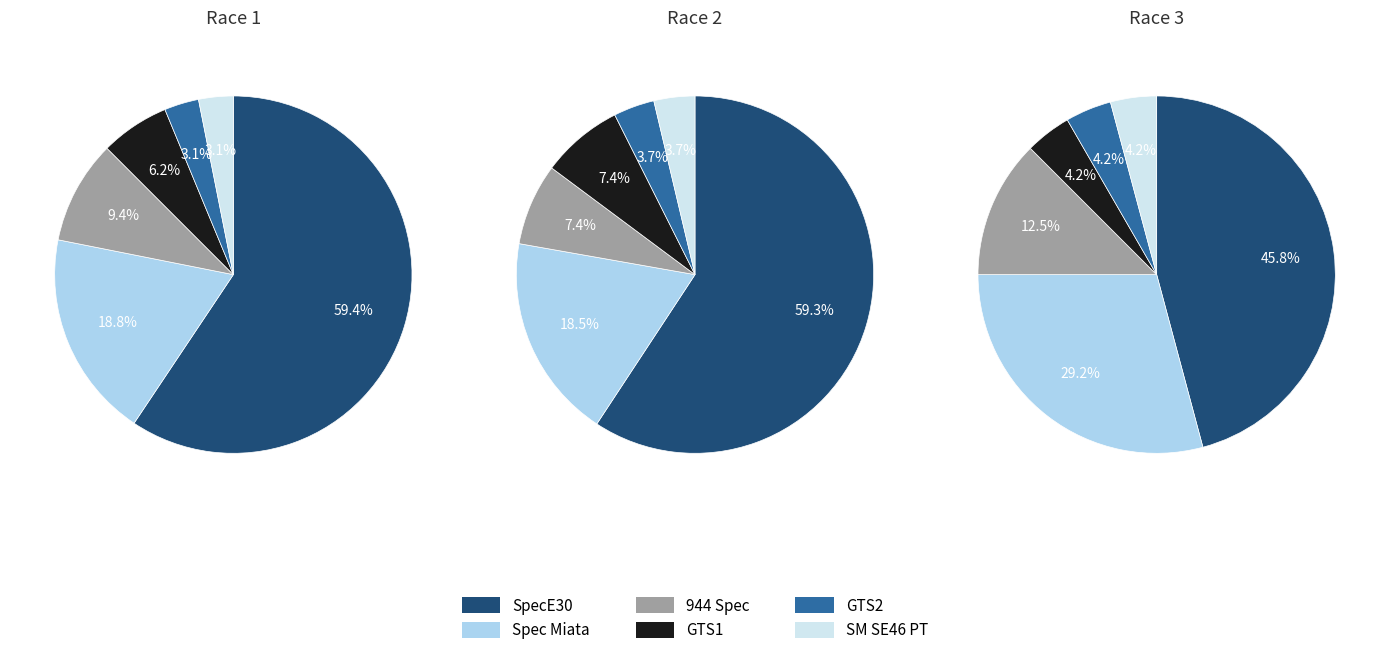

Is it true that Race 1 is 29% of the pie?

False